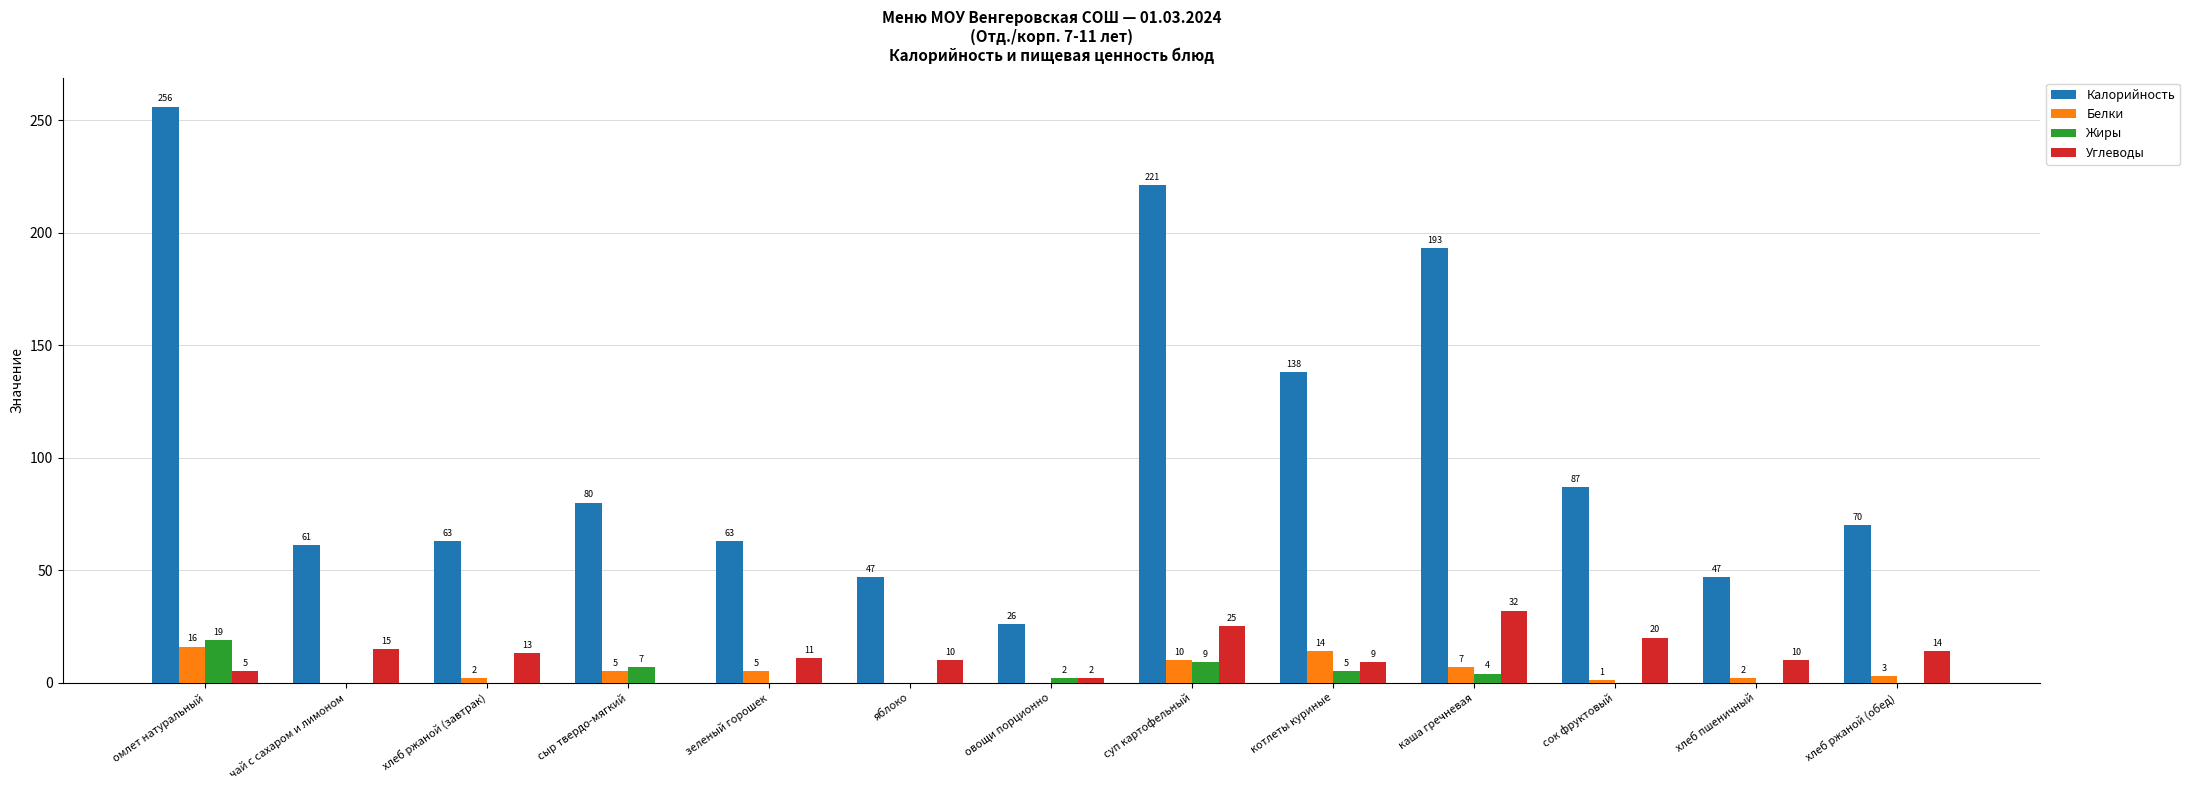

Which label corresponds to the largest value in the chart?

омлет натуральный